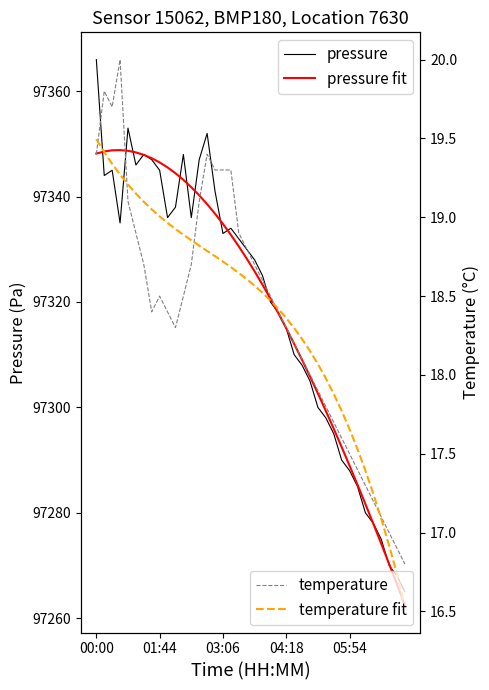

How many lines are shown in the chart?

4